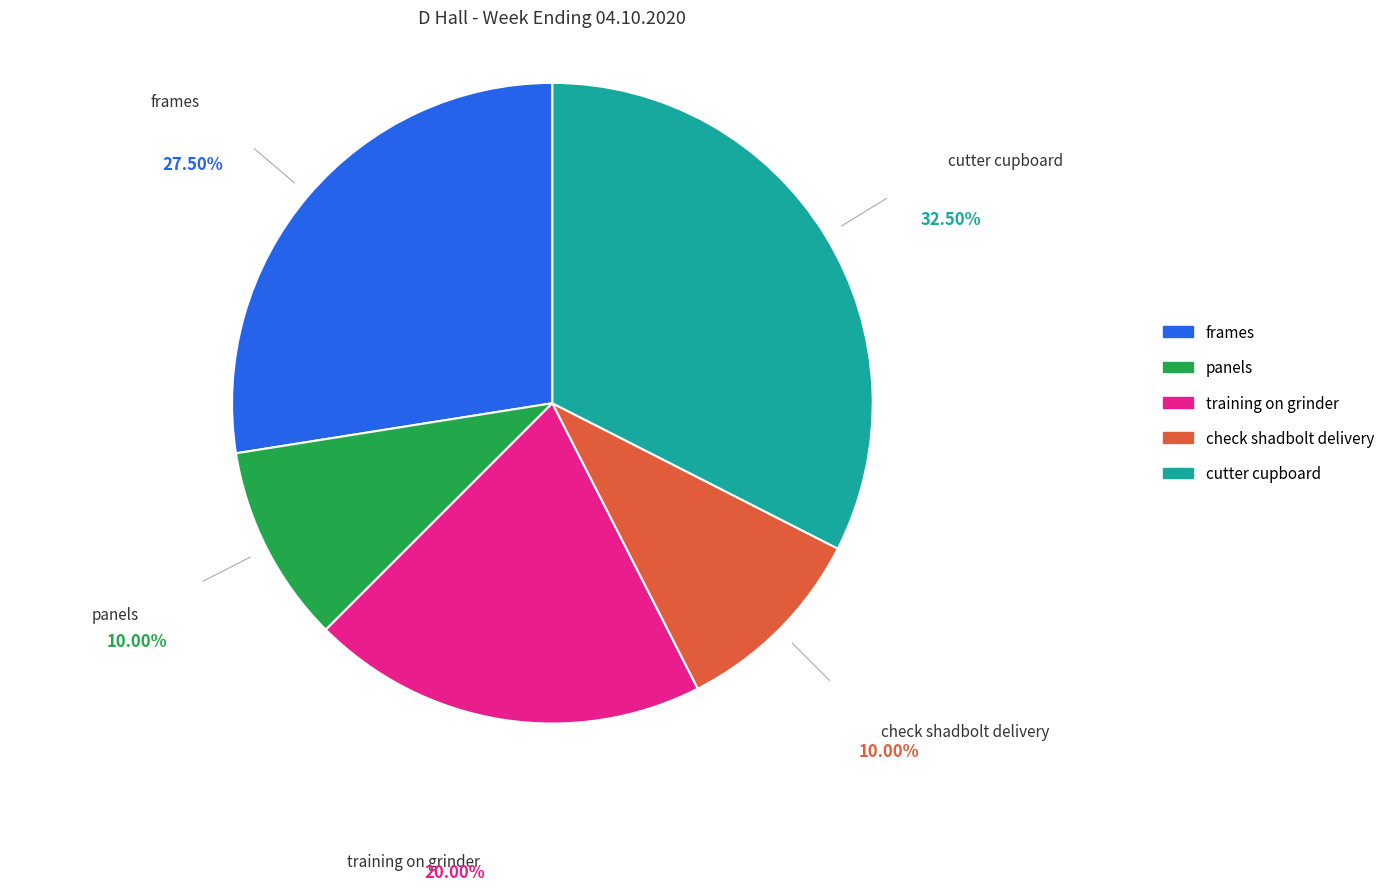

What is the ratio of the value at check shadbolt delivery to the value at training on grinder?

0.5